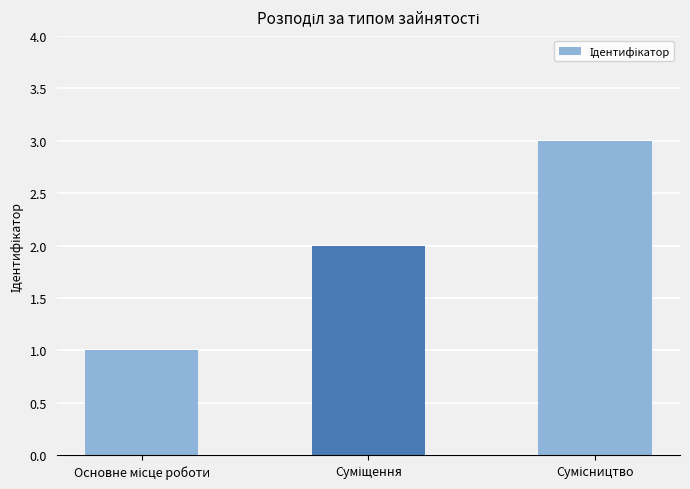

What is the sum of all values?

6